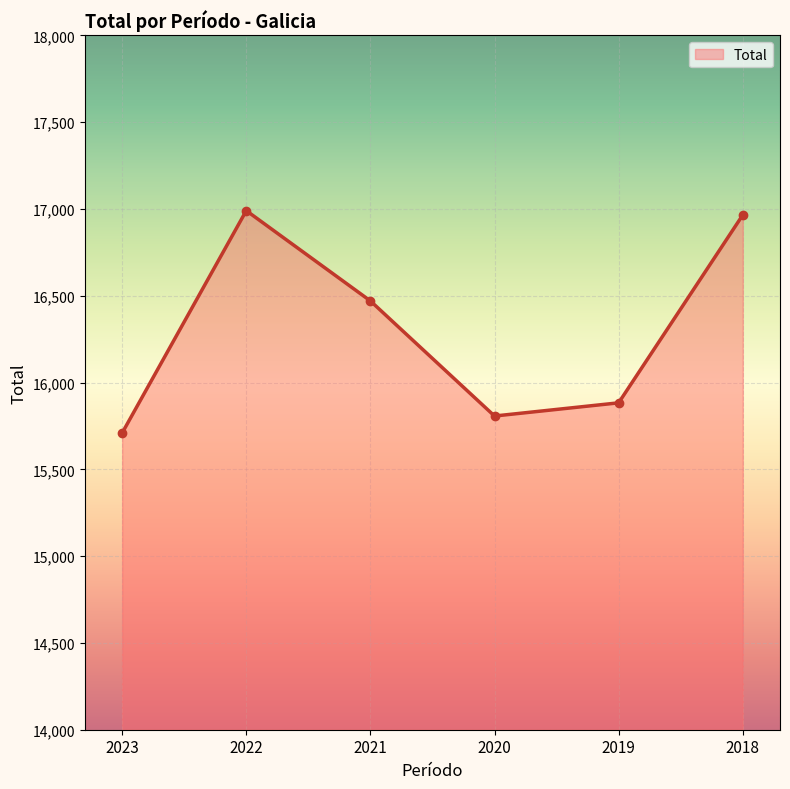

How many points are higher than both their immediate neighbors (excluding endpoints)?

1